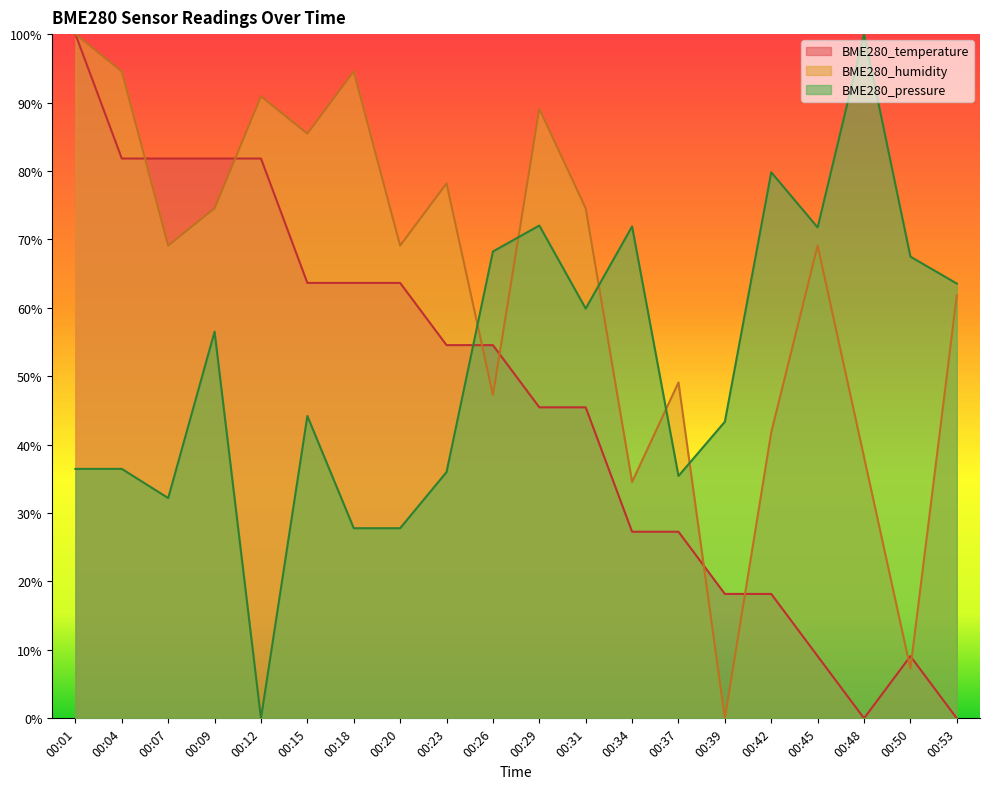

Rank the series by their maximum value, from lowest to highest.

BME280_temperature, BME280_humidity, BME280_pressure